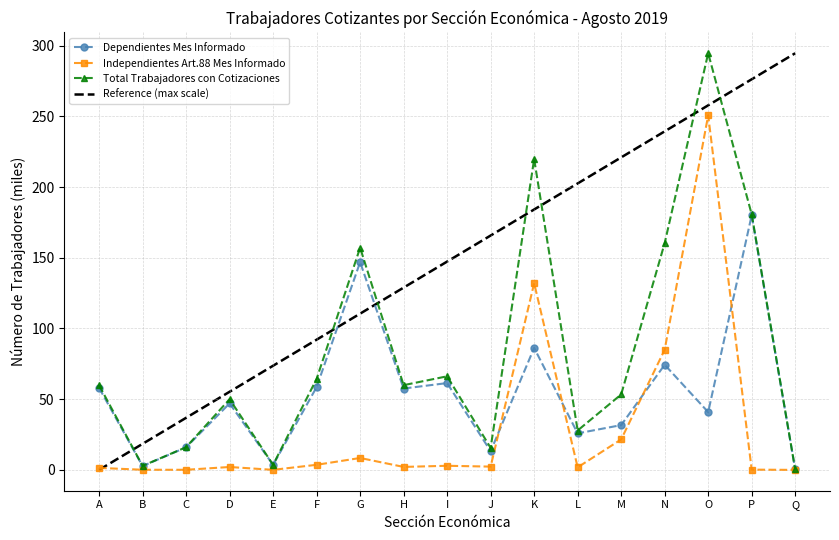

How many interior local valleys does the Total Trabajadores con Cotizaciones series have?

5